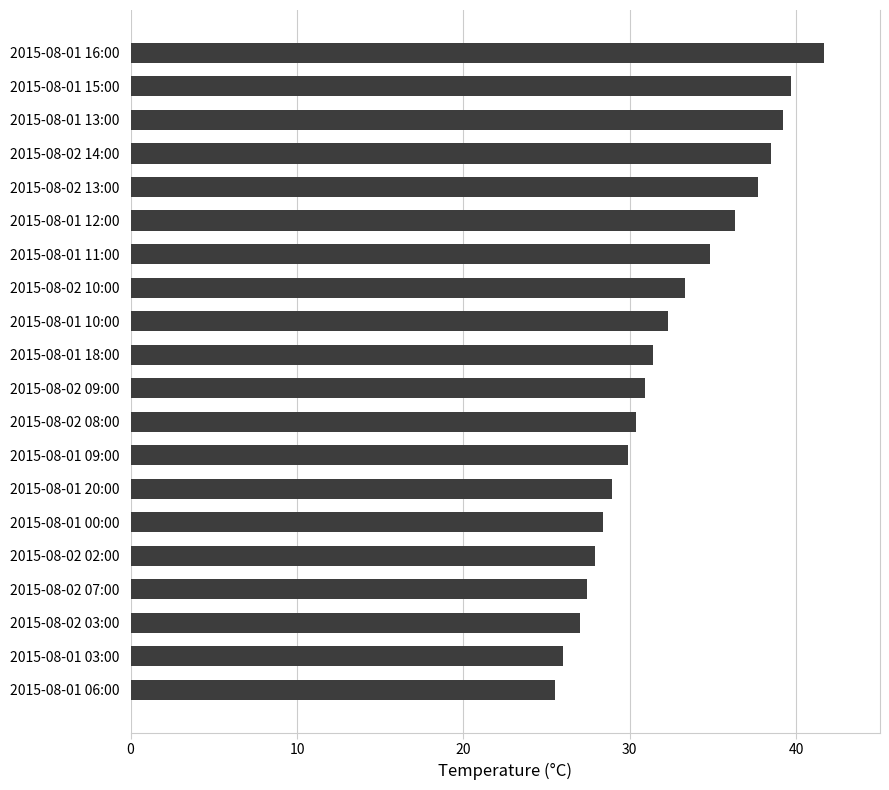

What is the change in value from 2015-08-01 15:00 to 2015-08-01 00:00?

-11.3